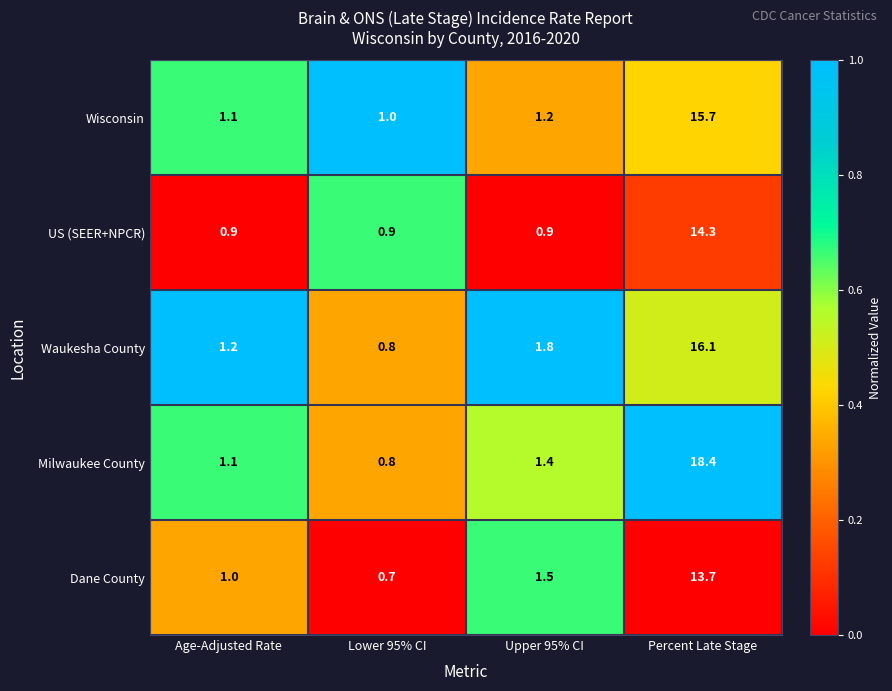

Which category has the highest value across all series?

Percent Late Stage